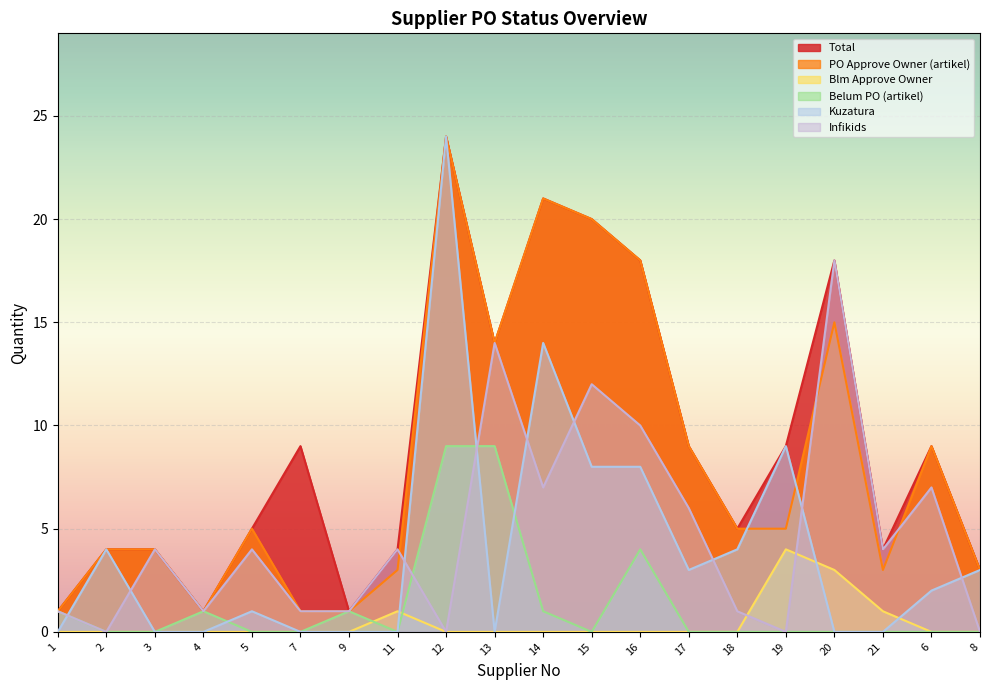

What is the sum of all Belum PO (artikel) values?

26